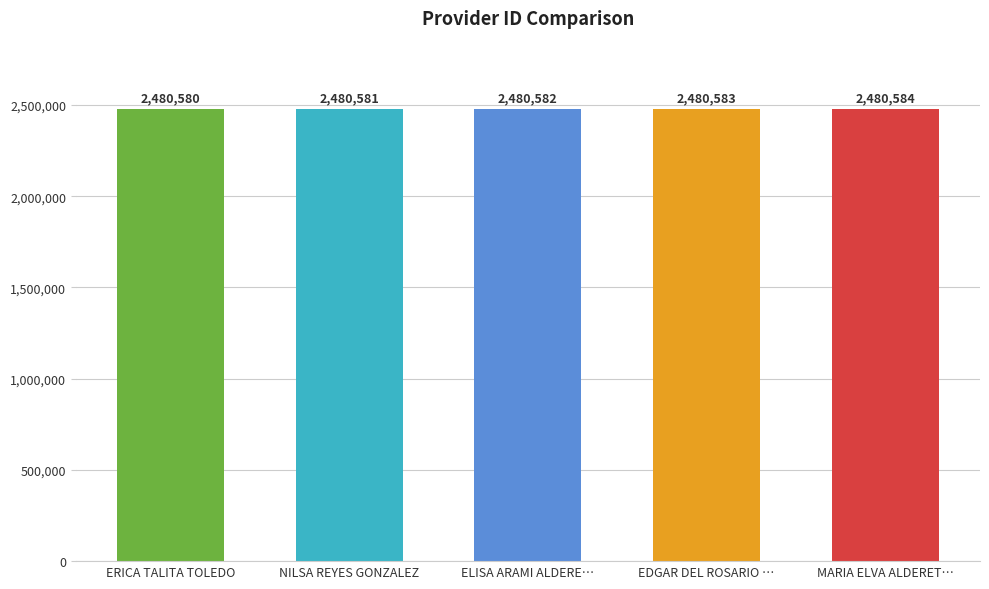

Are the bars horizontal?

No